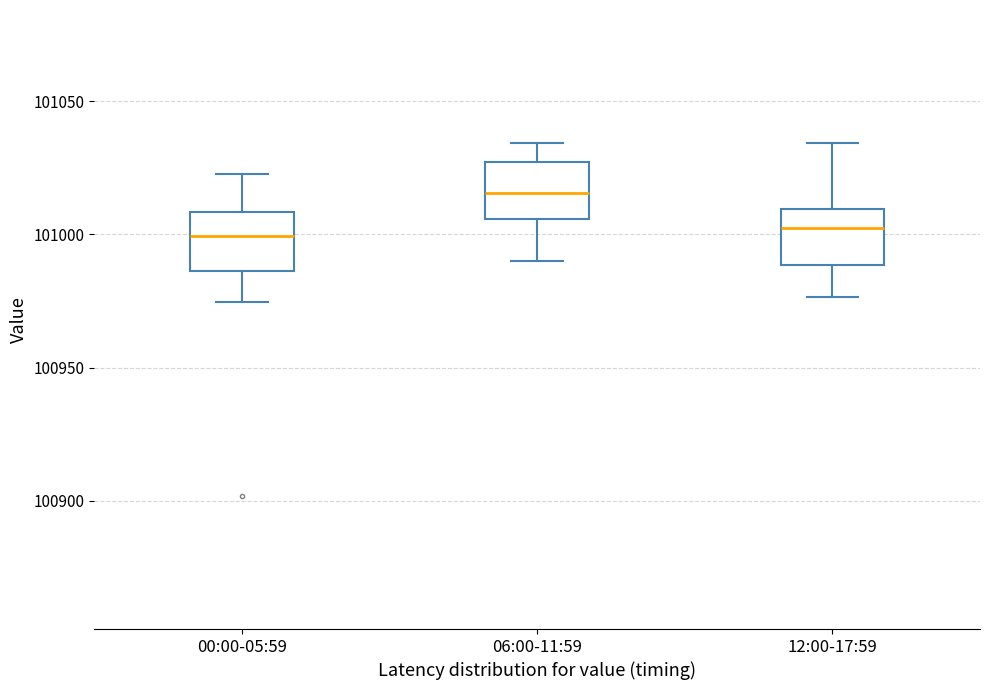

Reading left to right, transcribe this box plot: for each box, give where its median line is, the range the box spans, and where its two whiskers end, as read against the y-axis. The values are not printed on the chart, so give them approximately, as read against the axis.

00:00-05:59: median 101000, box 100985 to 101010, whiskers 100975 to 101025
06:00-11:59: median 101015, box 101005 to 101025, whiskers 100990 to 101035
12:00-17:59: median 101000, box 100990 to 101010, whiskers 100975 to 101035